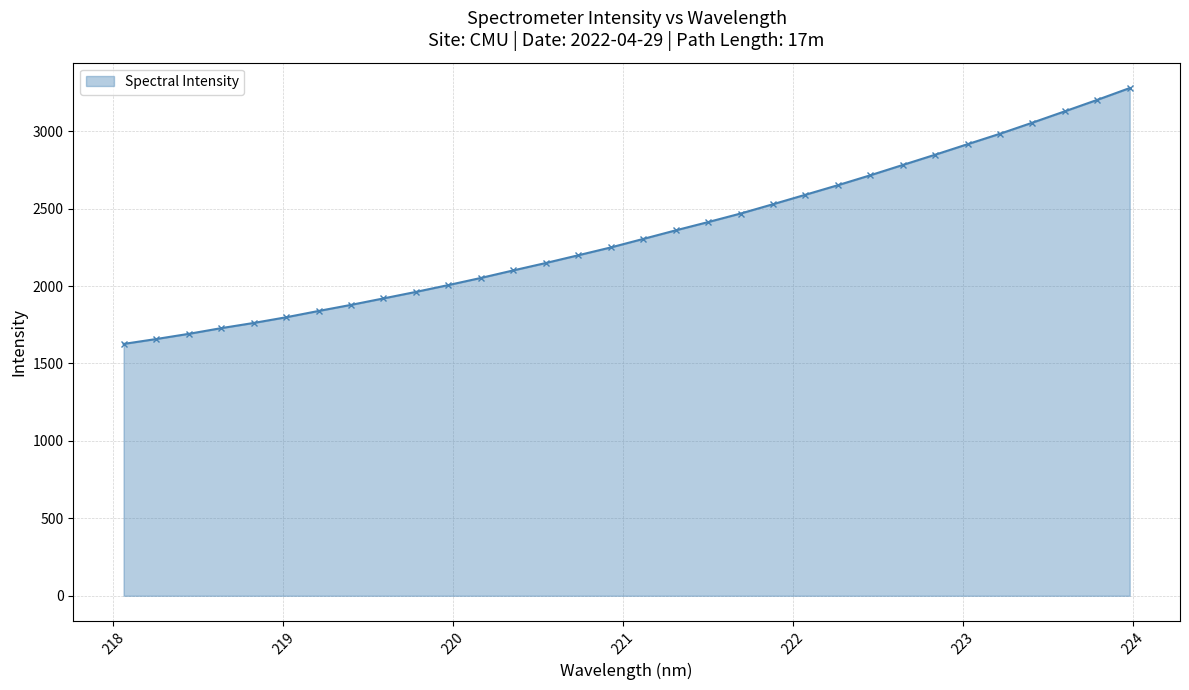

What is the minimum value shown in the chart?

1626.2